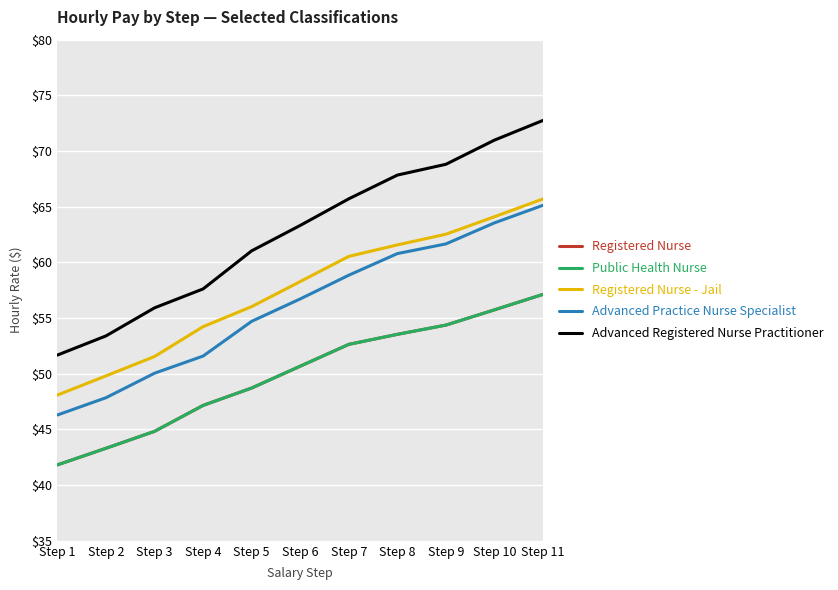

Reading left to right, transcribe all the data shown in this chart.

Registered Nurse: Step 1=41.8	Step 2=43.3	Step 3=44.8	Step 4=47.2	Step 5=48.7	Step 6=50.7	Step 7=52.6	Step 8=53.5	Step 9=54.4	Step 10=55.7	Step 11=57.1
Public Health Nurse: Step 1=41.8	Step 2=43.3	Step 3=44.8	Step 4=47.2	Step 5=48.7	Step 6=50.7	Step 7=52.6	Step 8=53.5	Step 9=54.4	Step 10=55.7	Step 11=57.1
Registered Nurse - Jail: Step 1=48.1	Step 2=49.8	Step 3=51.5	Step 4=54.2	Step 5=56.0	Step 6=58.3	Step 7=60.5	Step 8=61.6	Step 9=62.5	Step 10=64.1	Step 11=65.7
Advanced Practice Nurse Specialist: Step 1=46.3	Step 2=47.9	Step 3=50.0	Step 4=51.6	Step 5=54.7	Step 6=56.7	Step 7=58.9	Step 8=60.8	Step 9=61.7	Step 10=63.5	Step 11=65.1
Advanced Registered Nurse Practitioner: Step 1=51.7	Step 2=53.4	Step 3=55.9	Step 4=57.6	Step 5=61.0	Step 6=63.3	Step 7=65.7	Step 8=67.8	Step 9=68.8	Step 10=71.0	Step 11=72.8